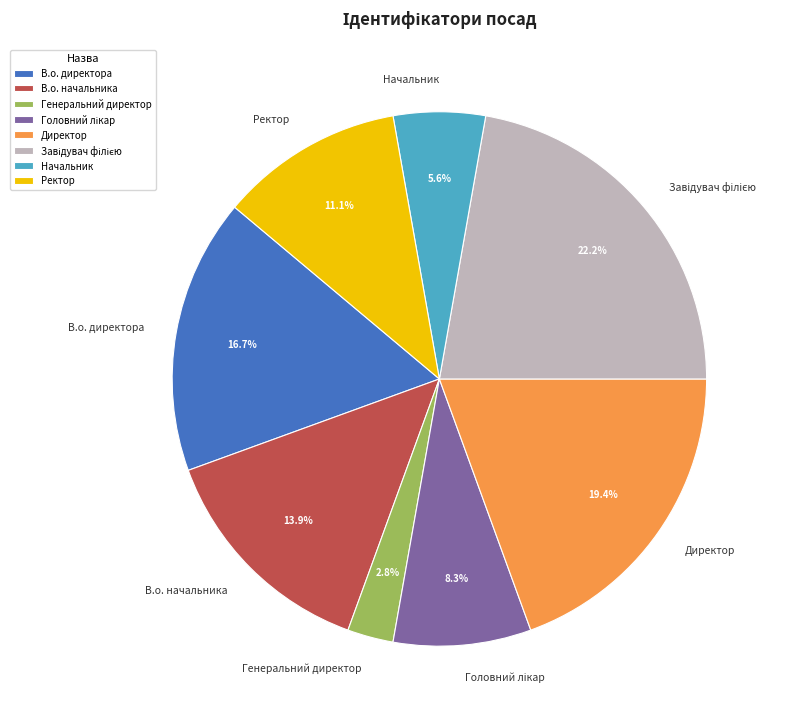

How many segments does this pie chart have?

8